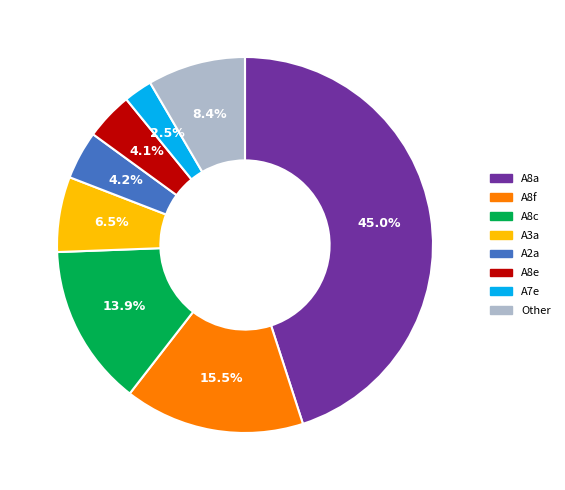

The A2a slice represents 10% of the pie. True or false?

False